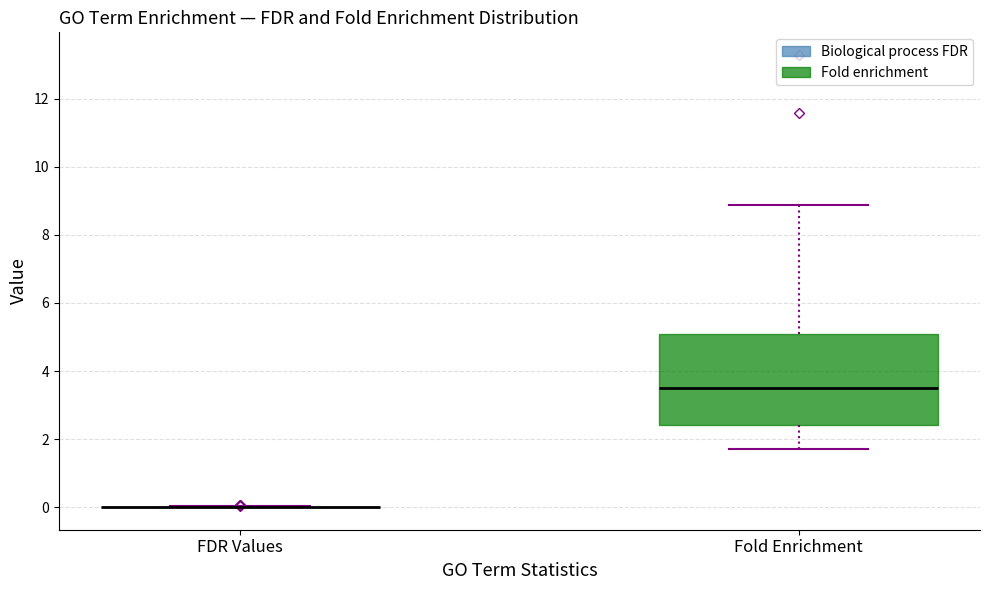

Reading left to right, read every box against the y-axis: the position of its median line, the range the box covers, and the ends of its whiskers. The values are not printed on the chart, so give them approximately, as read against the axis.

FDR Values: box collapsed to a line at 0.0, whiskers 0.0 to 0.0
Fold Enrichment: median 3.6, box 2.4 to 5.0, whiskers 1.8 to 8.8